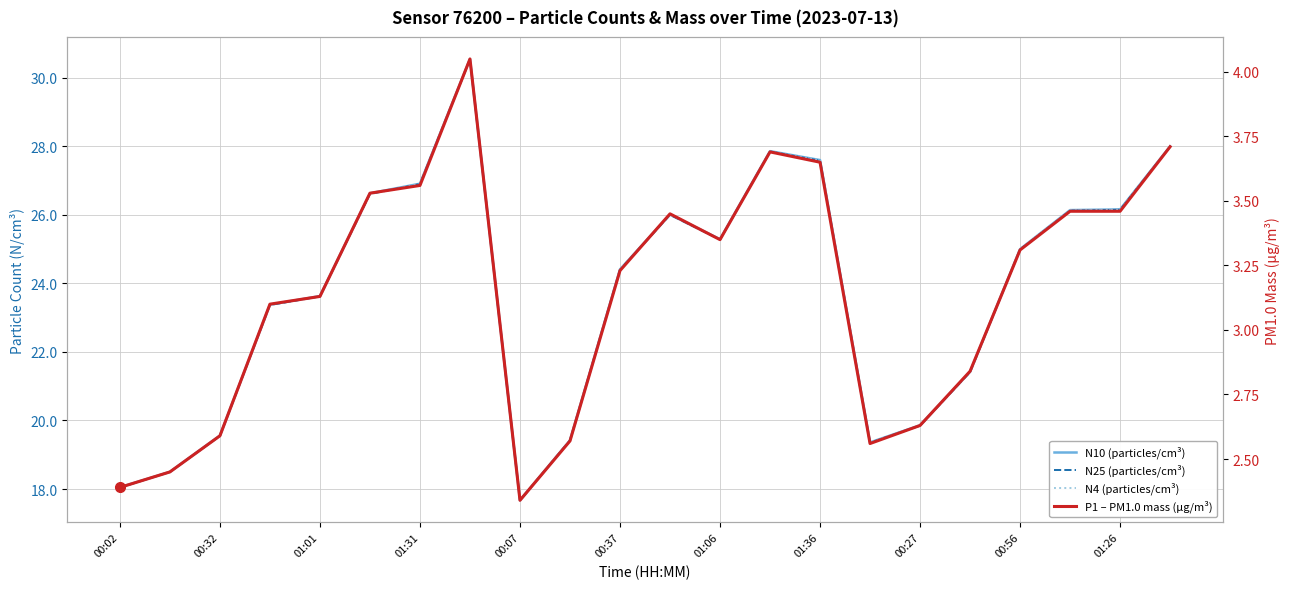

Reading left to right, list all the values displayed in this chart.

N10 (particles/cm³): 18.1	18.5	19.6	23.4	23.6	26.6	26.9	30.6	17.7	19.4	24.4	26.0	25.3	27.9	27.6	19.4	19.9	21.4	25.0	26.1	26.2	28.0
N25 (particles/cm³): 18.0	18.5	19.6	23.4	23.6	26.6	26.9	30.5	17.7	19.4	24.4	26.0	25.3	27.9	27.6	19.4	19.9	21.4	25.0	26.1	26.1	28.0
N4 (particles/cm³): 18.1	18.5	19.6	23.4	23.6	26.6	26.9	30.6	17.7	19.4	24.4	26.0	25.3	27.9	27.6	19.4	19.9	21.4	25.0	26.1	26.1	28.0
P1 – PM1.0 mass (µg/m³): 2.4	2.5	2.6	3.1	3.1	3.5	3.6	4.0	2.3	2.6	3.2	3.5	3.4	3.7	3.6	2.6	2.6	2.8	3.3	3.5	3.5	3.7